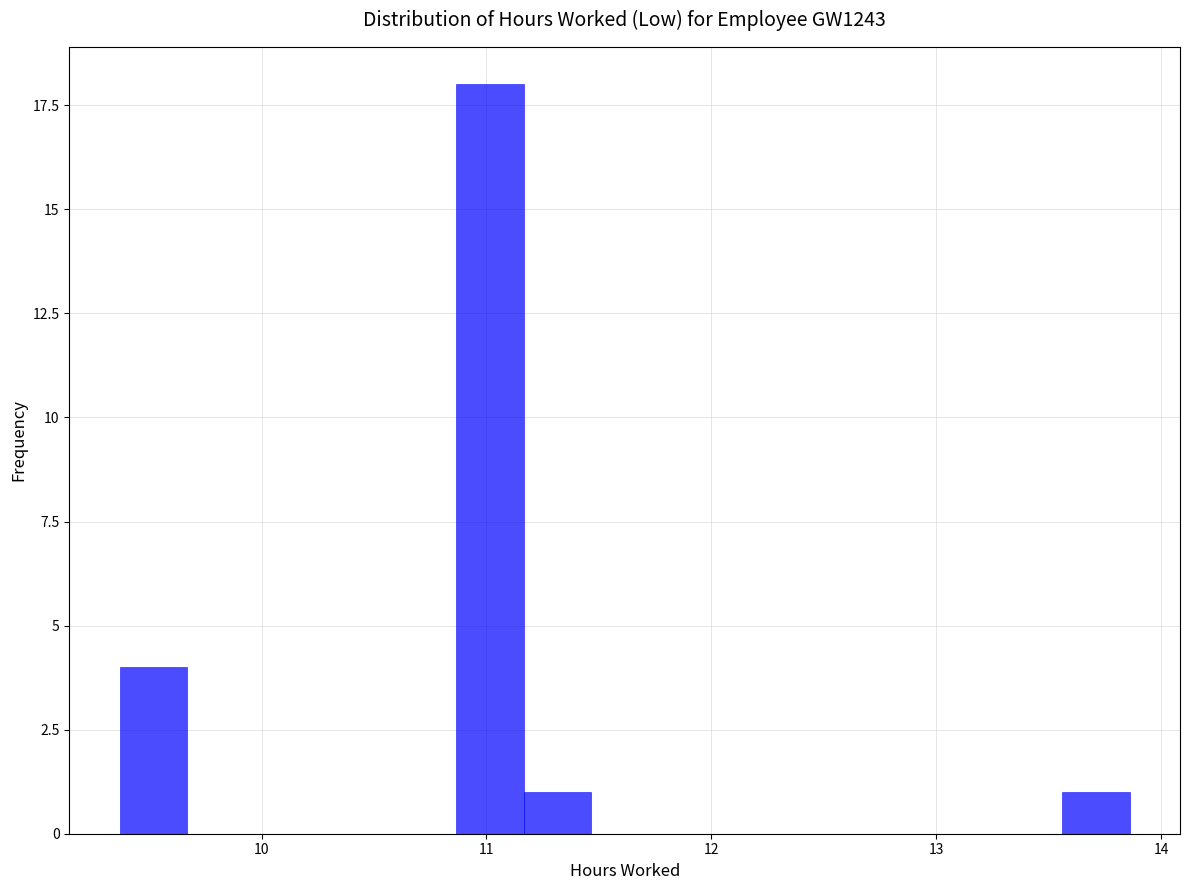

Read against the x-axis, roughly where is the centre of the tallest bar?

11.0